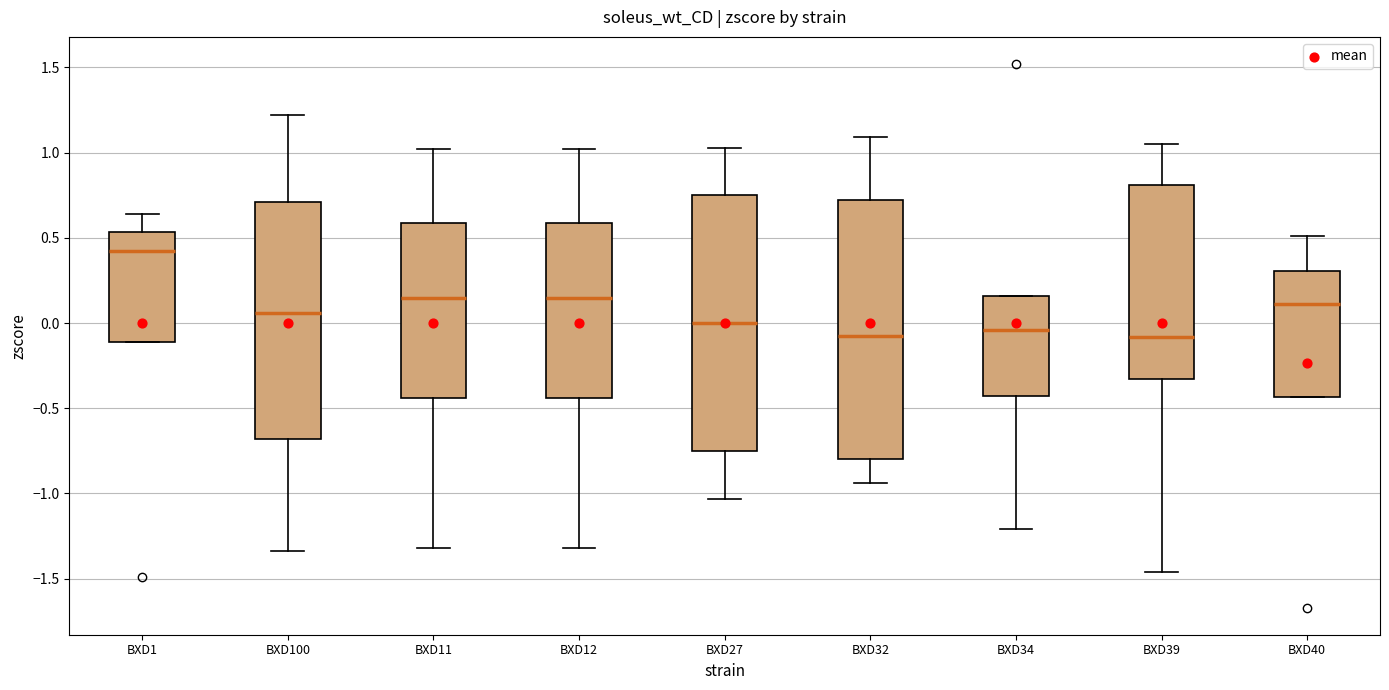

Reading left to right, transcribe this box plot: for each box, give where its median line is, the range the box spans, and where its two whiskers end, as read against the y-axis. The values are not printed on the chart, so give them approximately, as read against the axis.

BXD1: median 0.45, box -0.10 to 0.55, whiskers -0.10 to 0.65
BXD100: median 0.05, box -0.70 to 0.70, whiskers -1.35 to 1.20
BXD11: median 0.15, box -0.45 to 0.60, whiskers -1.30 to 1.00
BXD12: median 0.15, box -0.45 to 0.60, whiskers -1.30 to 1.00
BXD27: median 0.00, box -0.75 to 0.75, whiskers -1.05 to 1.05
BXD32: median -0.05, box -0.80 to 0.70, whiskers -0.95 to 1.10
BXD34: median -0.05, box -0.45 to 0.15, whiskers -1.20 to 0.15
BXD39: median -0.10, box -0.35 to 0.80, whiskers -1.45 to 1.05
BXD40: median 0.10, box -0.45 to 0.30, whiskers -0.45 to 0.50